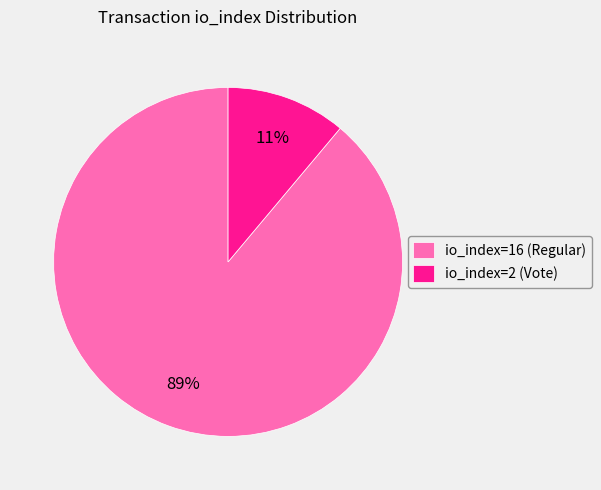

Is it true that io_index=16 (Regular) is 82% of the pie?

False